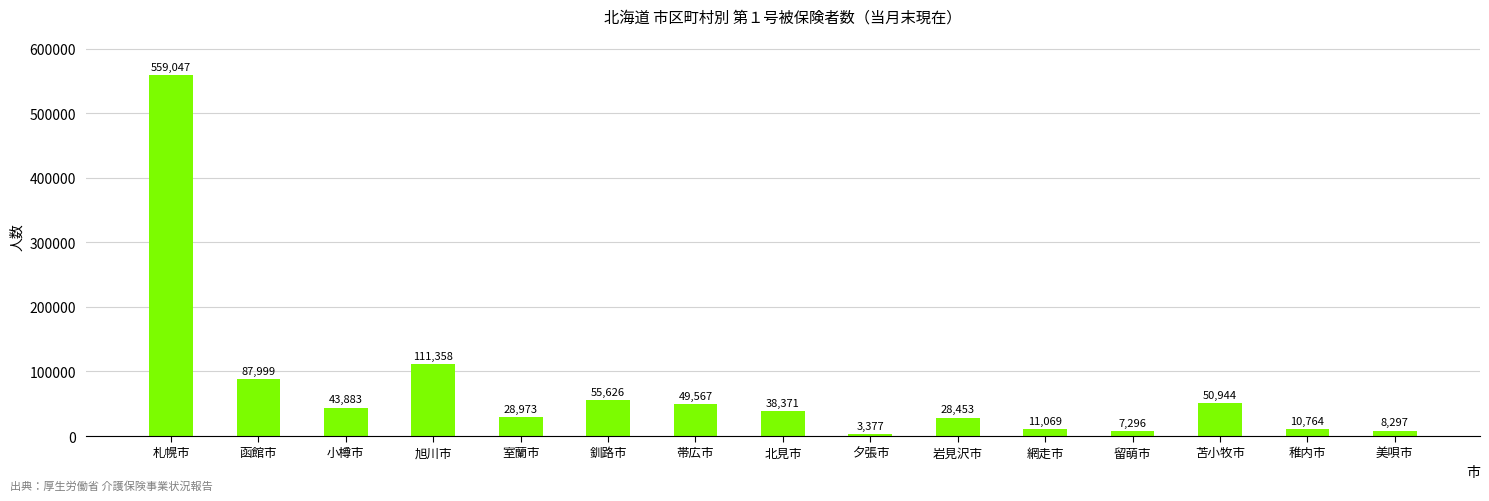

What is the sum of all values?

1095024